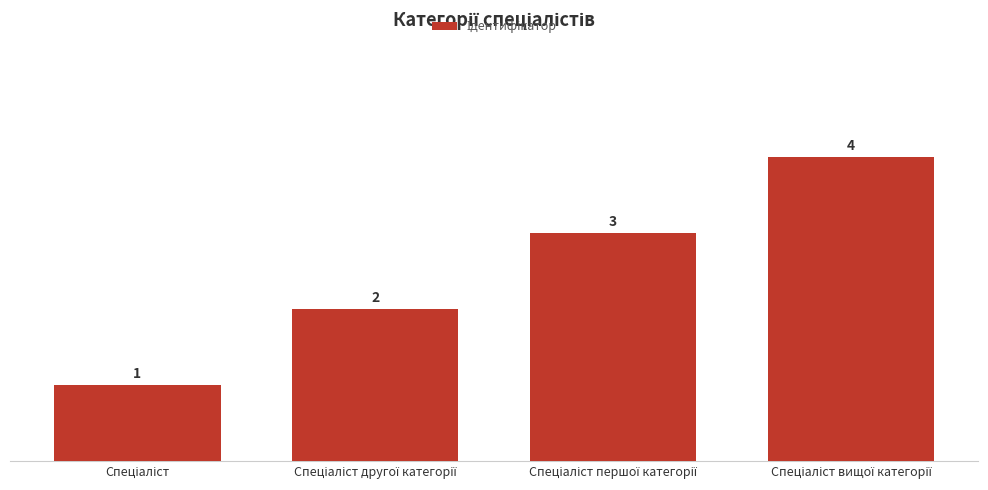

What is the sum of all values?

10